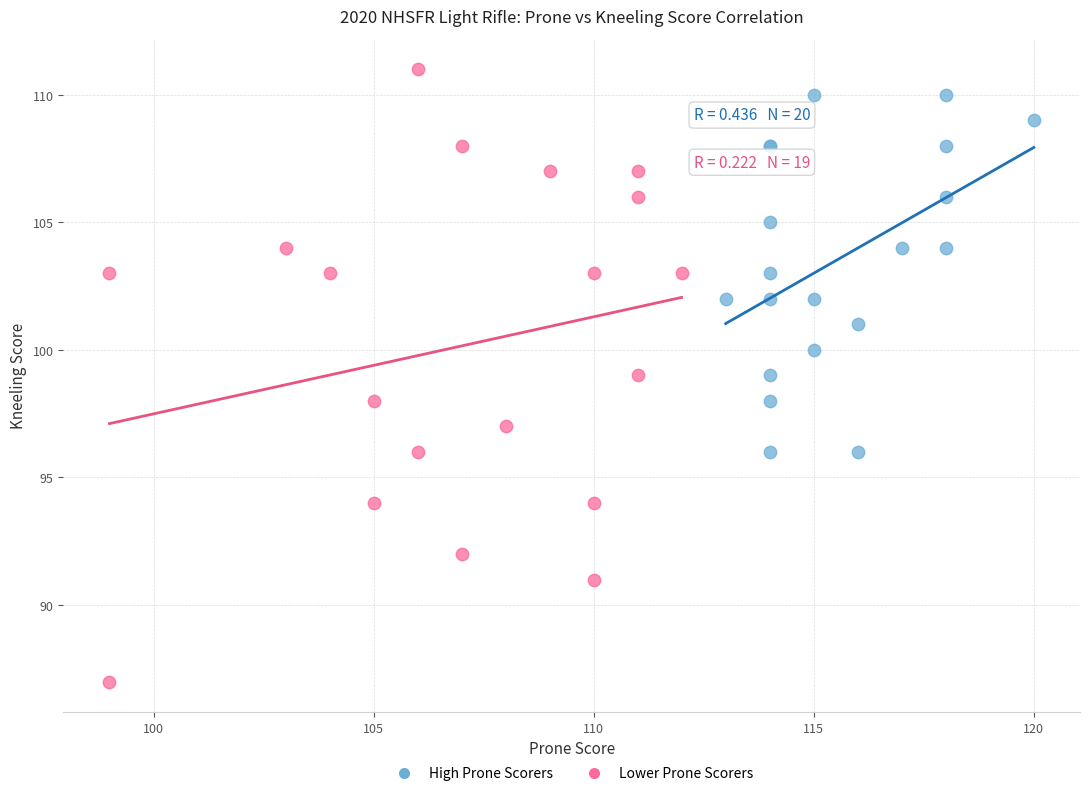

What are all the series names shown in the legend?

High Prone Scorers, Lower Prone Scorers